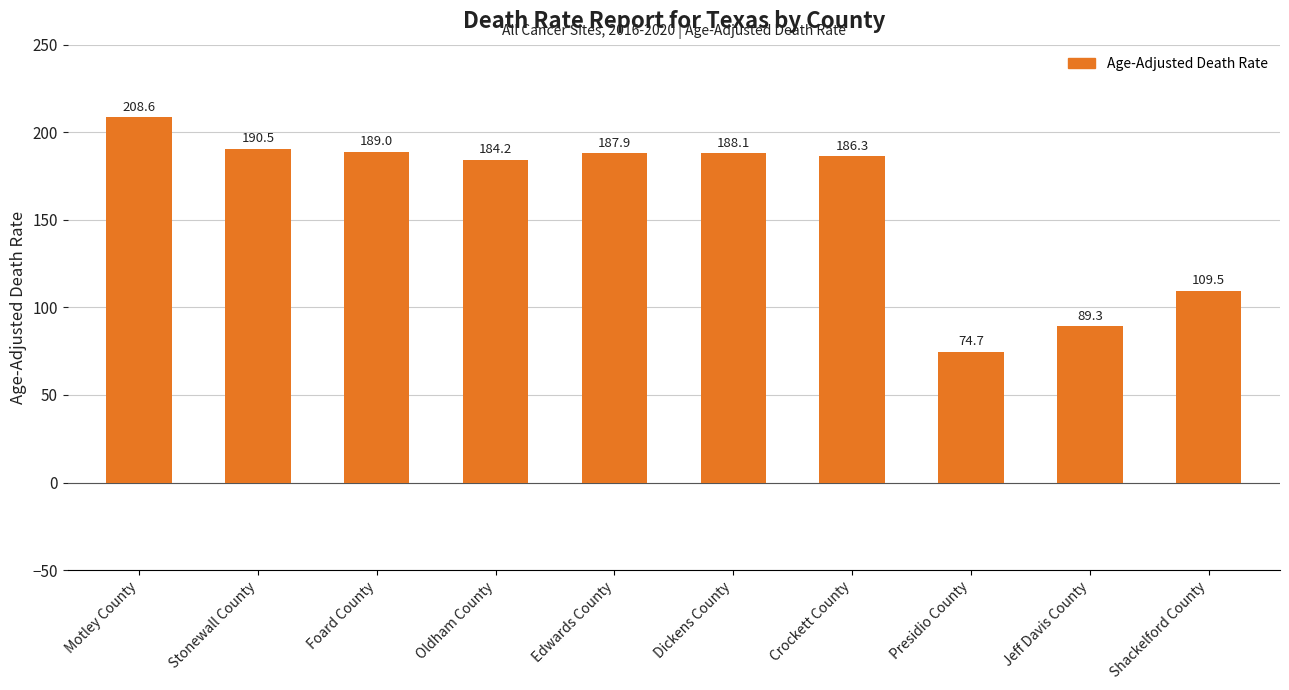

What is the difference between the values at Crockett County and Oldham County?

2.1